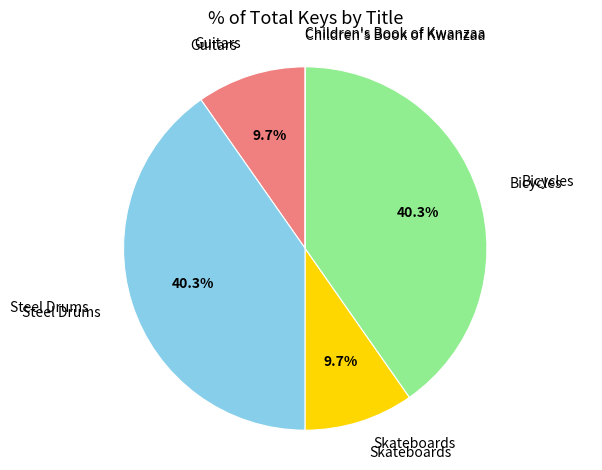

What portion of the pie excludes Guitars?

90.3%